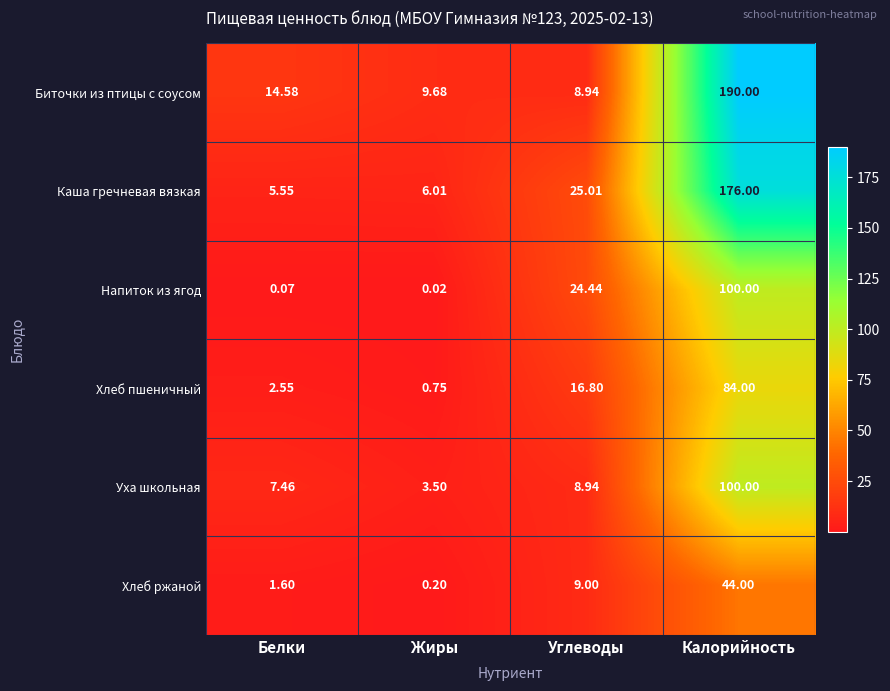

Which series has the largest total across all categories?

Биточки из птицы с соусом